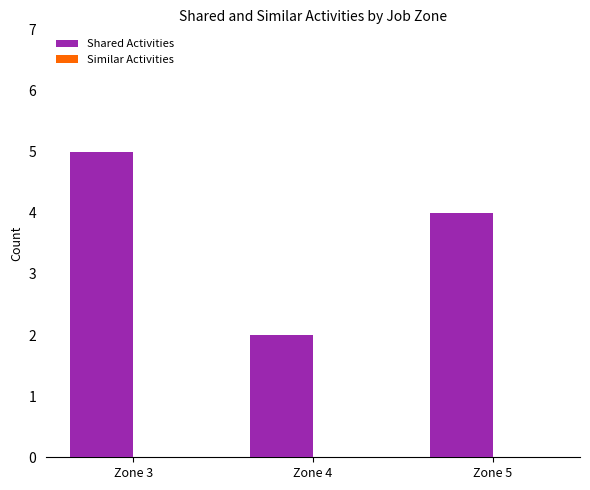

Reading left to right, extract all data points from this chart.

Zone 3=5	Zone 4=2	Zone 5=4